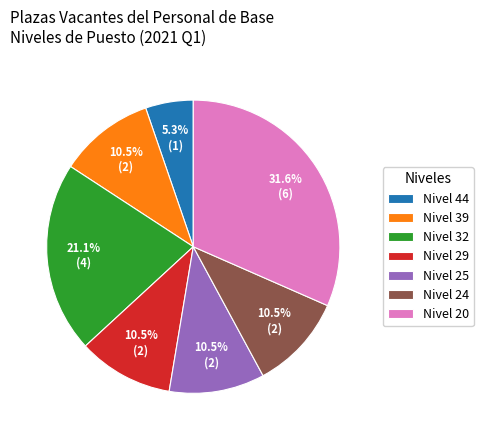

Does any single category account for the majority?

No